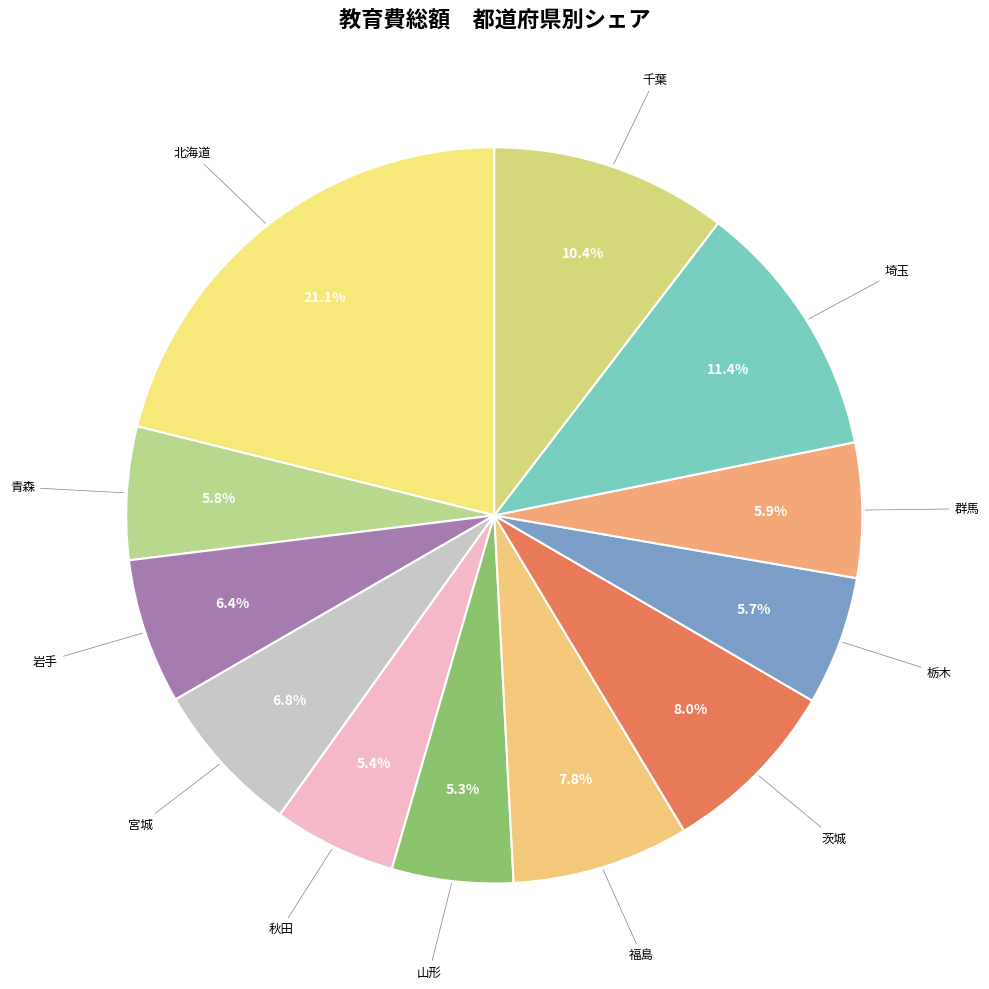

To the nearest percent, what is the average slice percentage?

8%